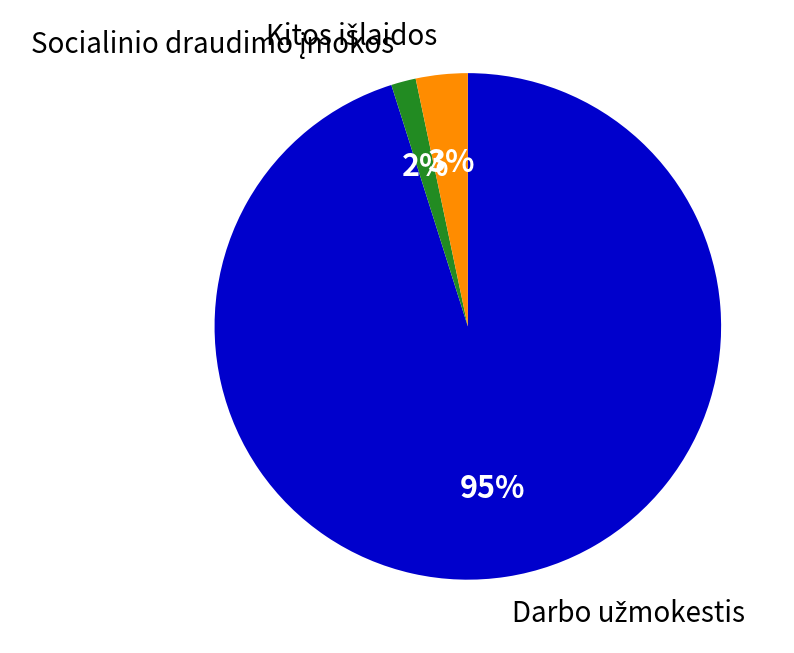

To the nearest percent, what is the average slice percentage?

33%